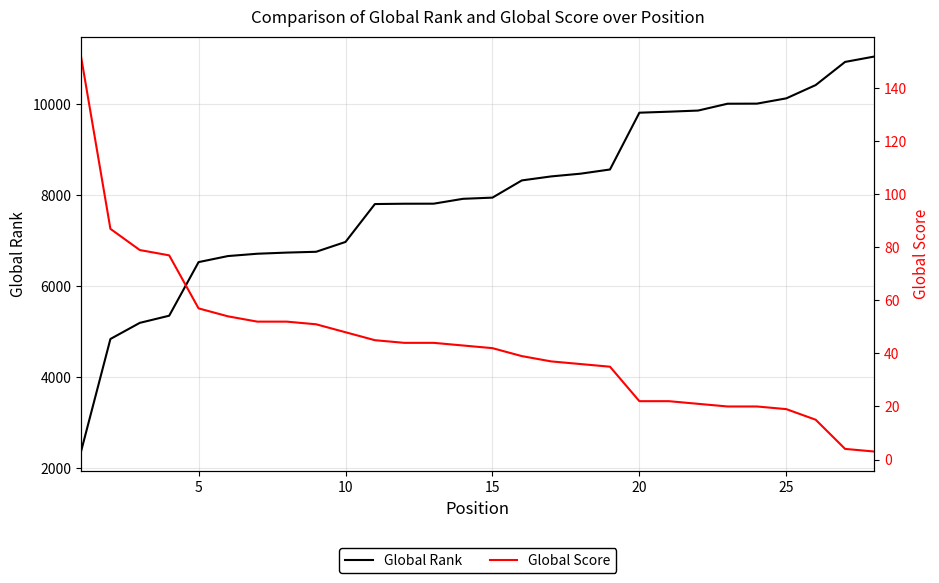

Reading left to right, what are all the values shown in this chart?

Global Rank: 2365	4837	5191	5348	6525	6658	6709	6734	6752	6968	7800	7807	7808	7915	7941	8319	8407	8467	8559	9806	9828	9853	10003	10005	10121	10413	10921	11040
Global Score: 152	87	79	77	57	54	52	52	51	48	45	44	44	43	42	39	37	36	35	22	22	21	20	20	19	15	4	3